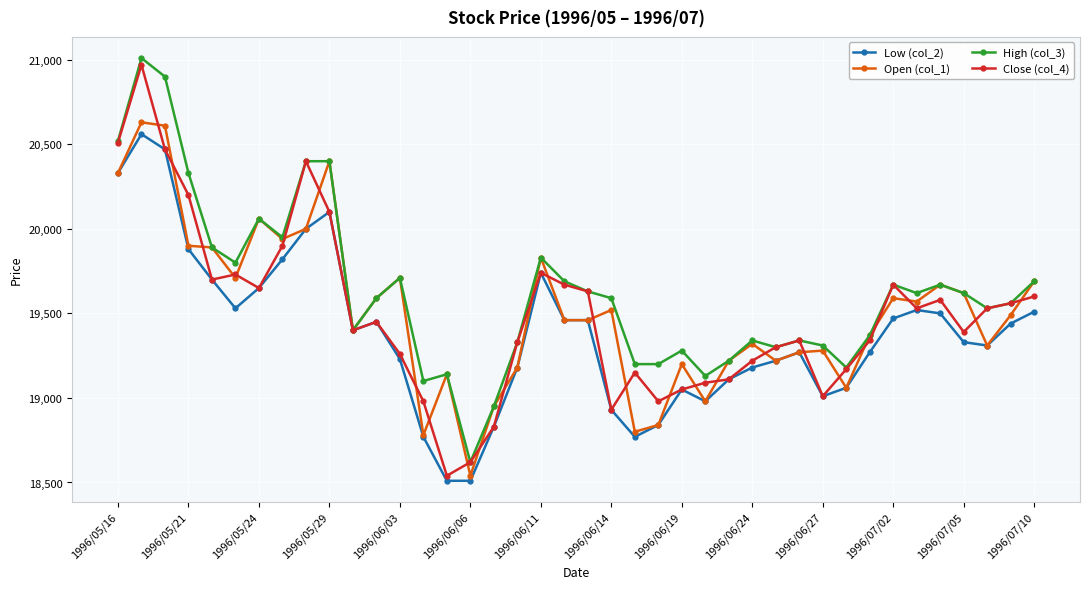

Which series has the largest total across all categories?

High (col_3)